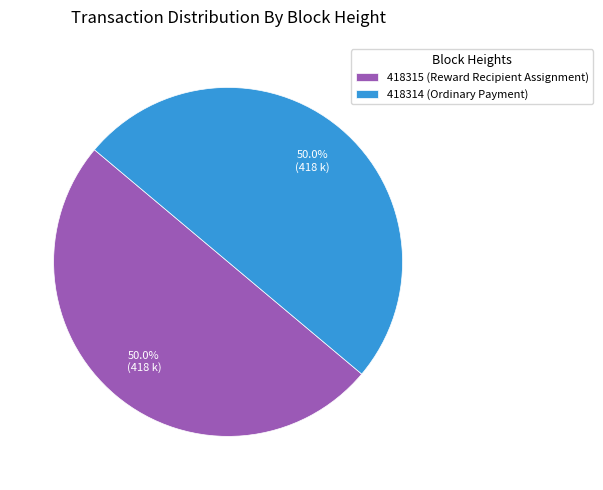

What is the ratio of the value at 418314 (Ordinary Payment) to the value at 418315 (Reward Recipient Assignment)?

1.0